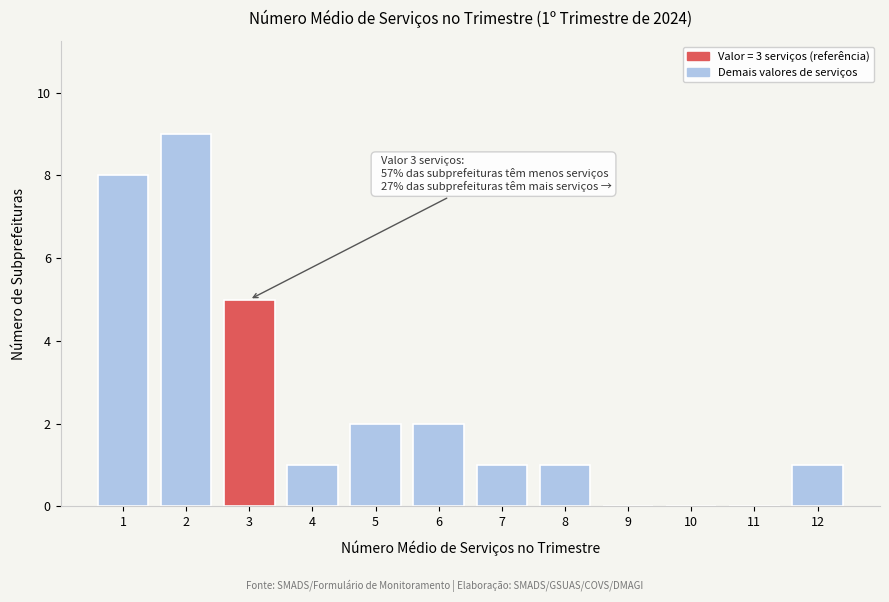

Reading left to right, transcribe all the data shown in this chart.

1=8	2=9	3=5	4=1	5=2	6=2	7=1	8=1	9=0	10=0	11=0	12=1